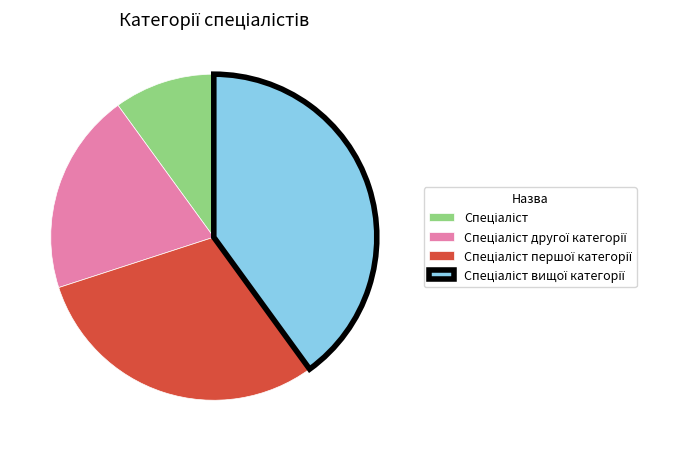

Does any single category account for the majority?

No